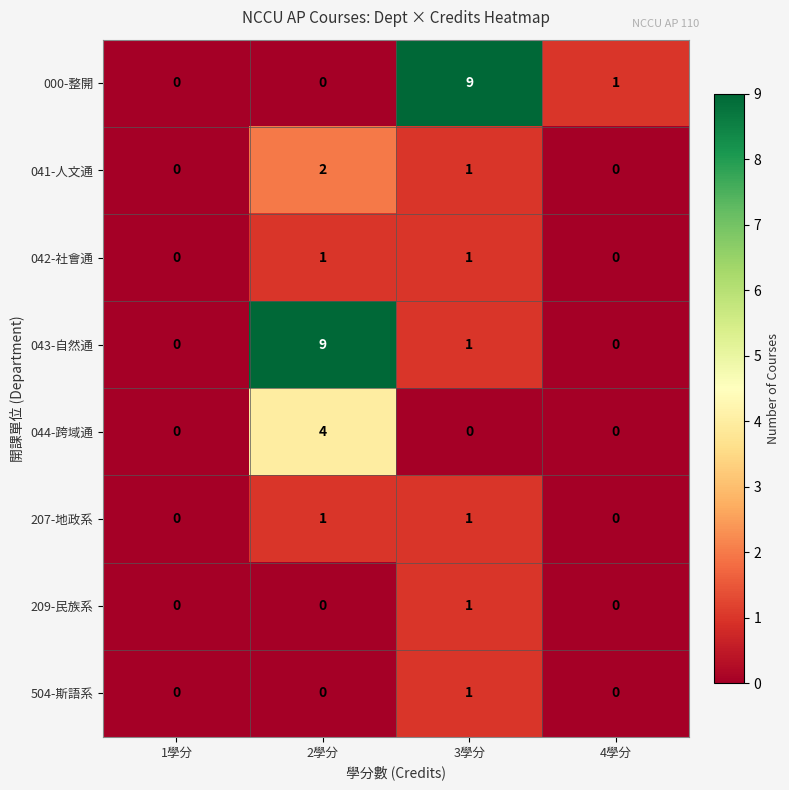

At which category is the sum across all series the highest?

2學分